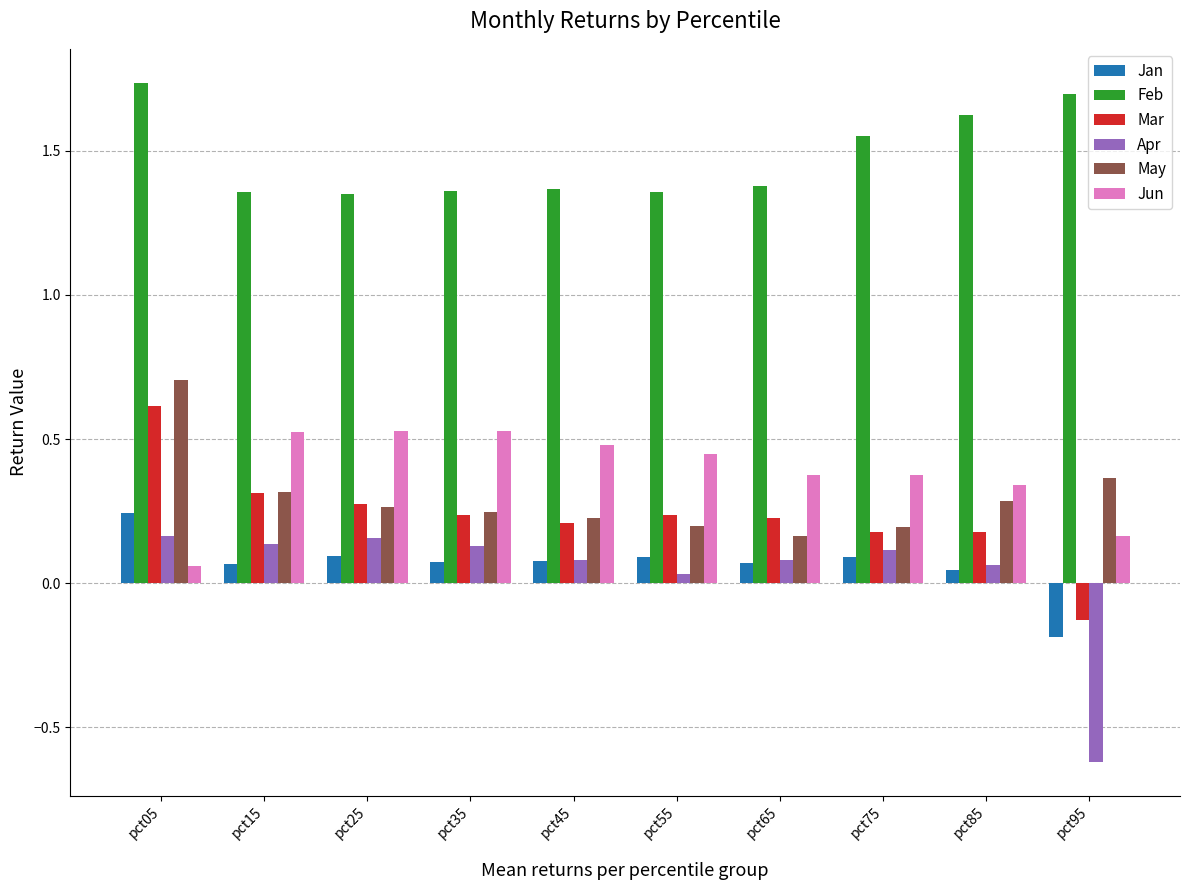

True or false: Mar has a value of -0.0 at pct95.

False